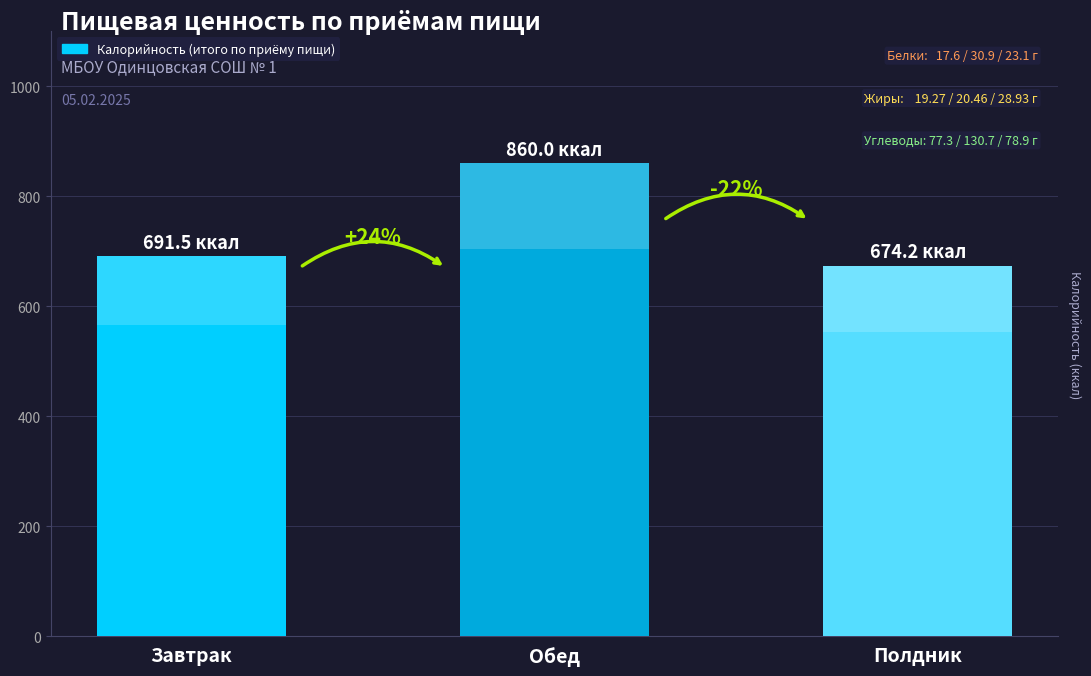

What is the smallest value displayed?

674.2